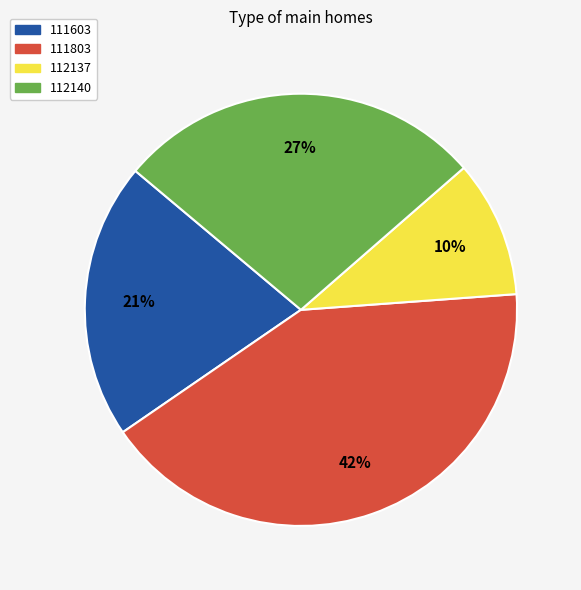

What is the ratio of the value at 112137 to the value at 111803?

0.2